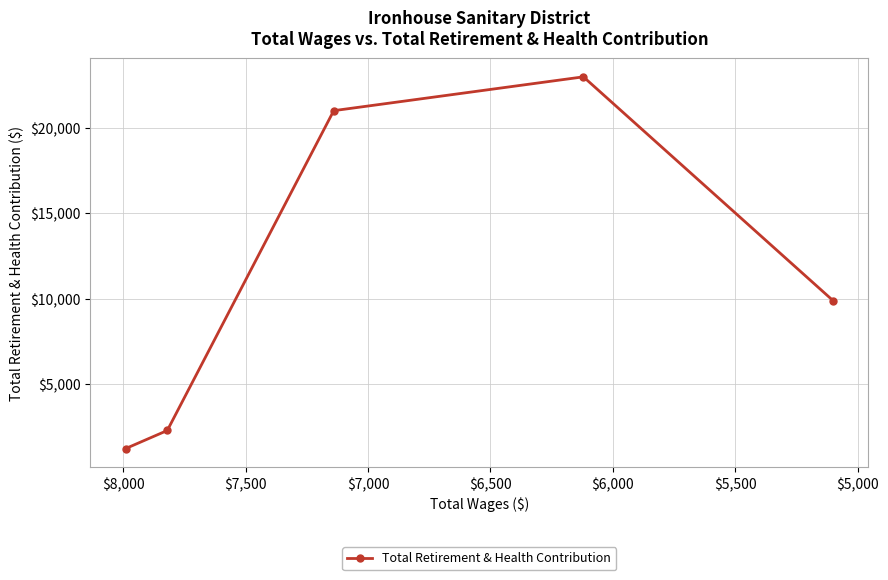

What position from the left is $6,000?

4